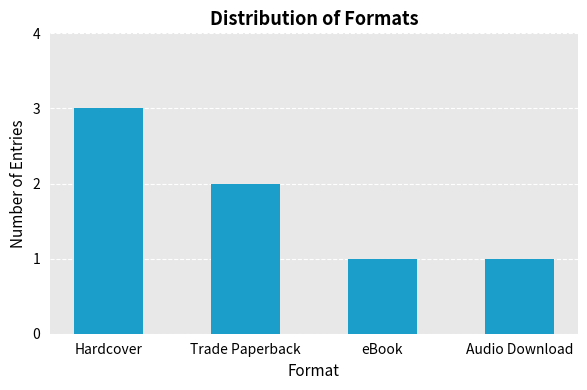

What is the maximum value shown in the chart?

3